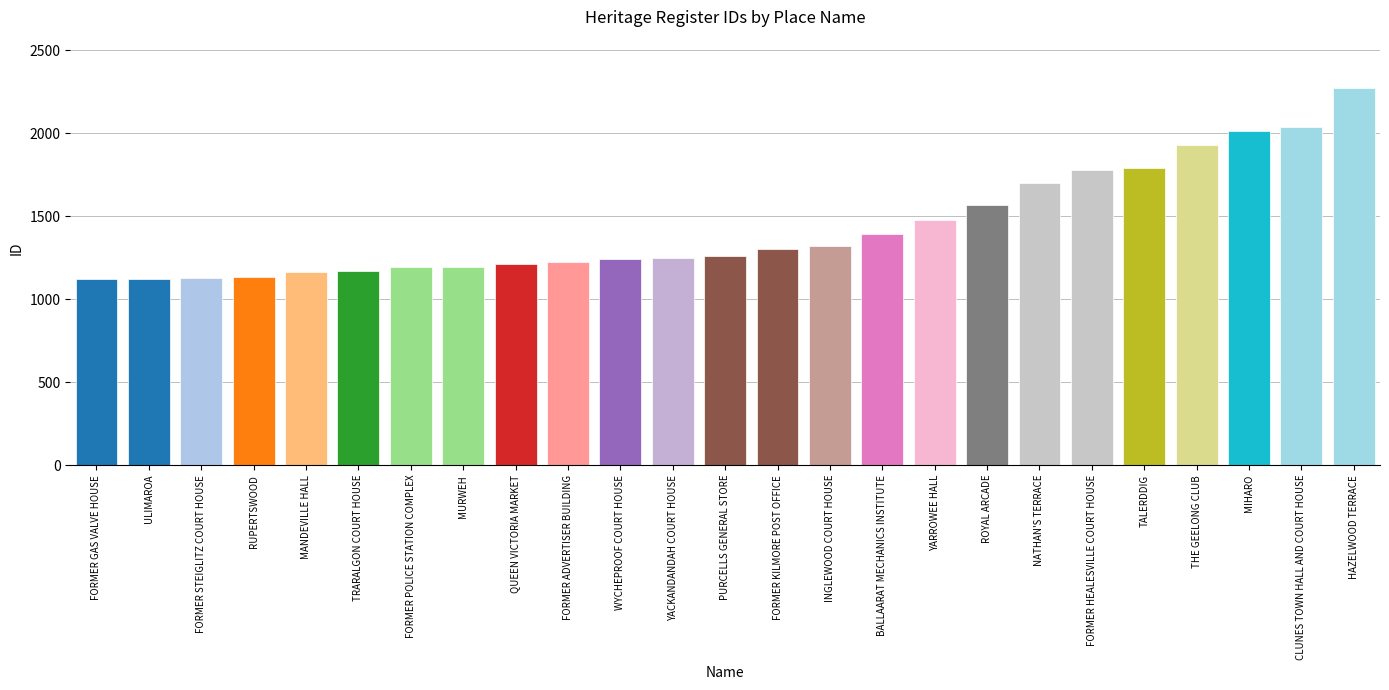

What is the label of the 24th bar from the left?

CLUNES TOWN HALL AND COURT HOUSE